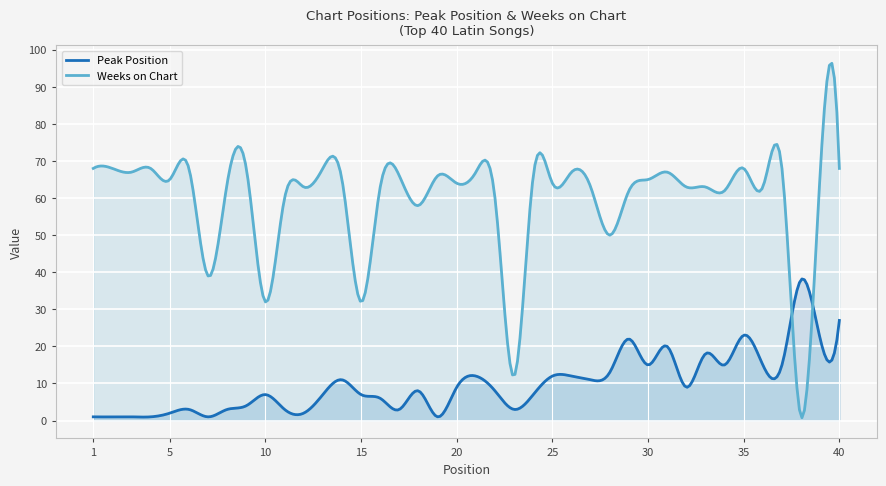

How many data points does each series have?

40